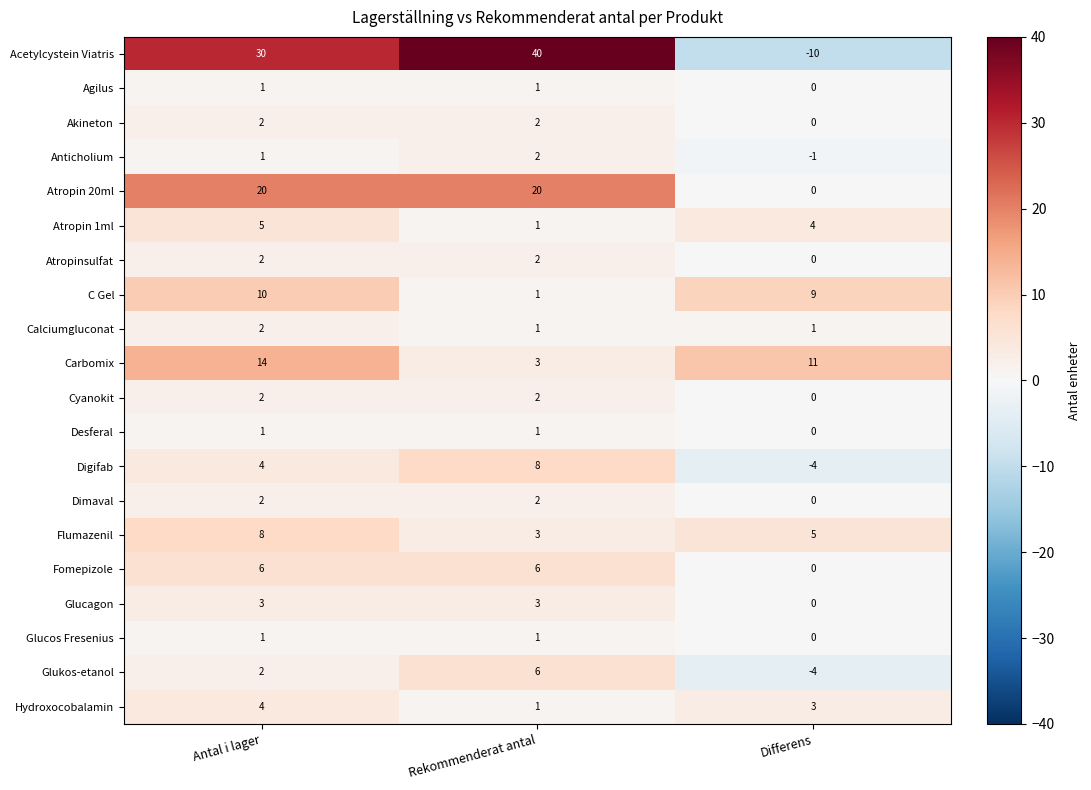

At which label is Agilus closest to 0?

Differens